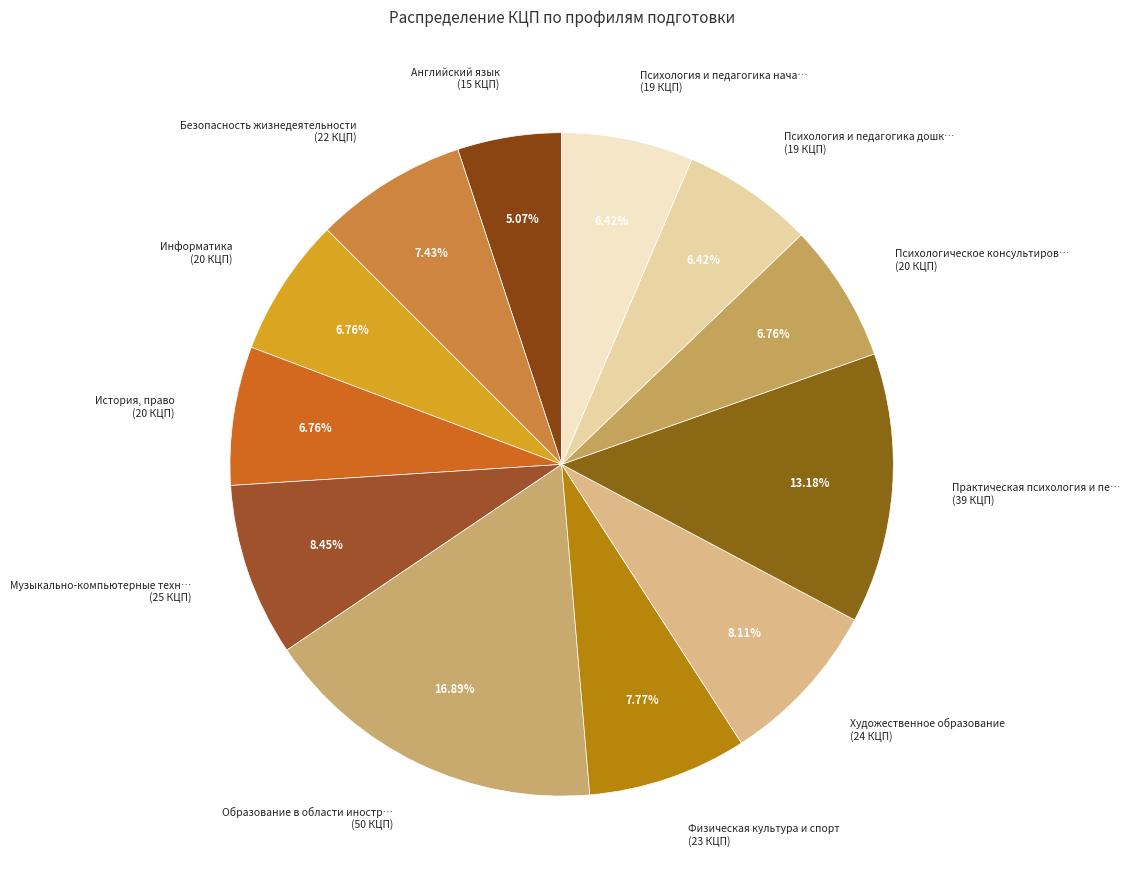

Count the number of slices in the pie.

12